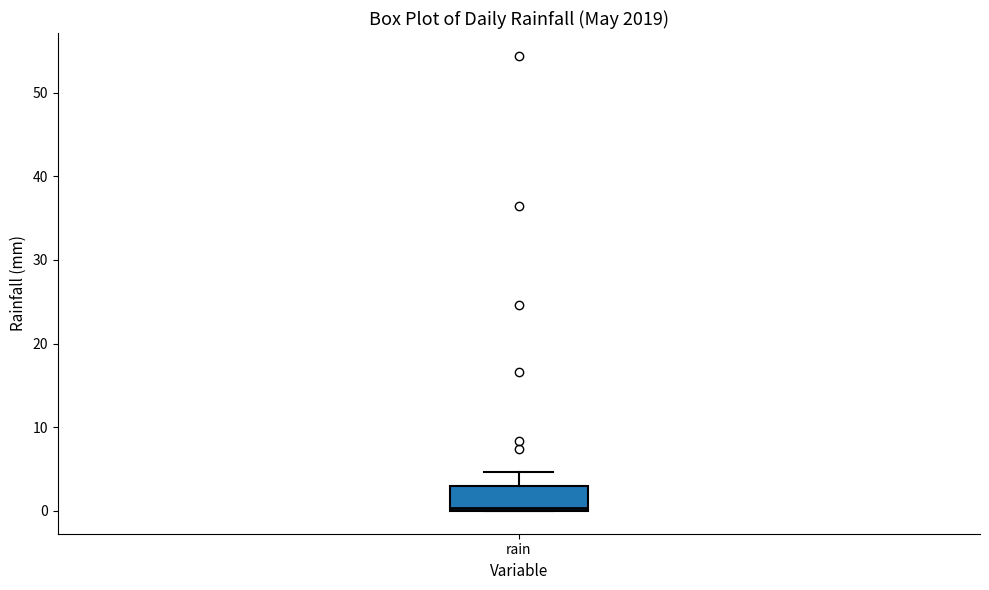

Where does the upper whisker of the box for rain end on the y-axis? The values are not printed on the chart, so give them approximately, as read against the axis.

5